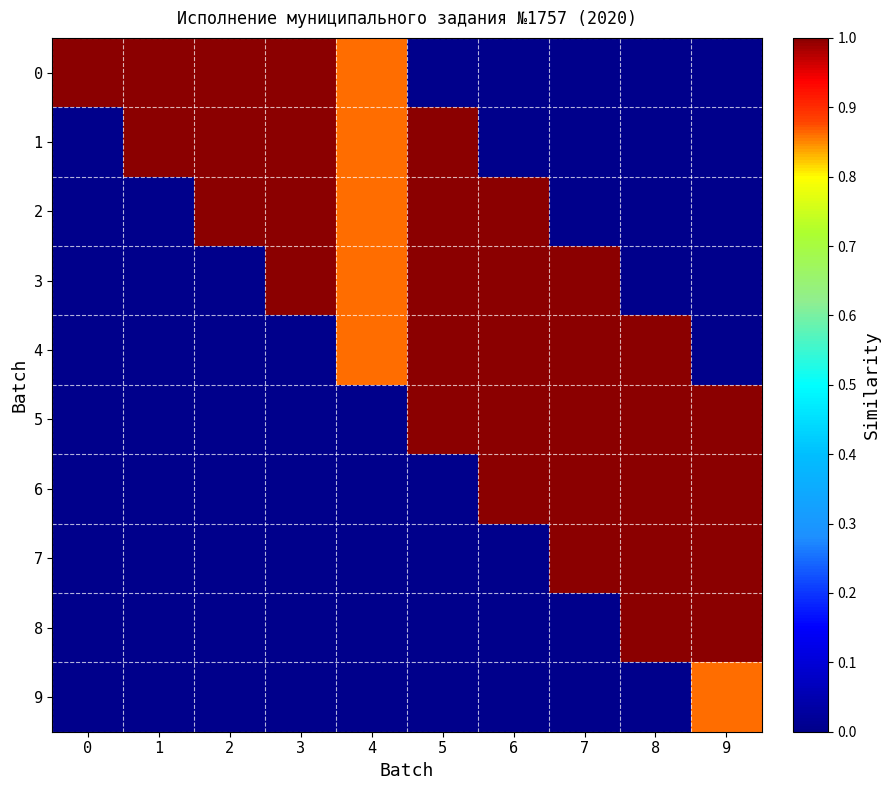

At 0, list the series in order from largest to smallest.

0, 1, 2, 3, 4, 5, 6, 7, 8, 9